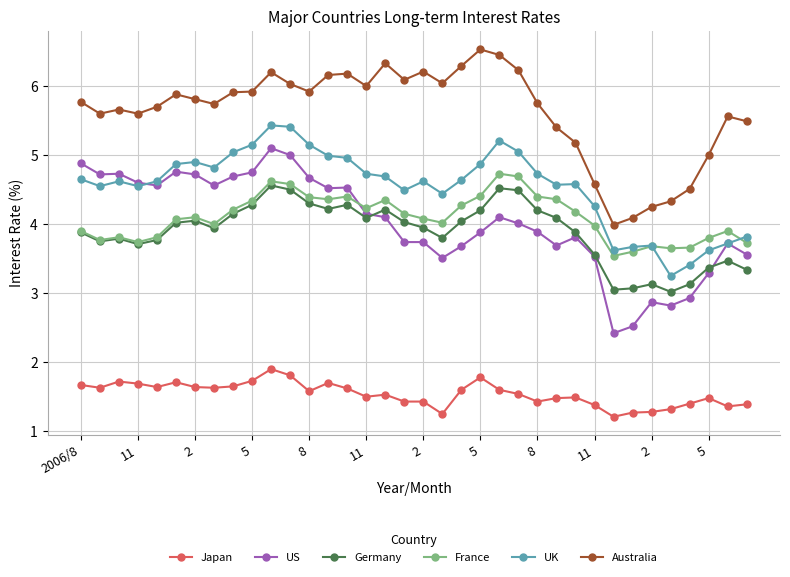

What are all the series names shown in the legend?

Japan, US, Germany, France, UK, Australia